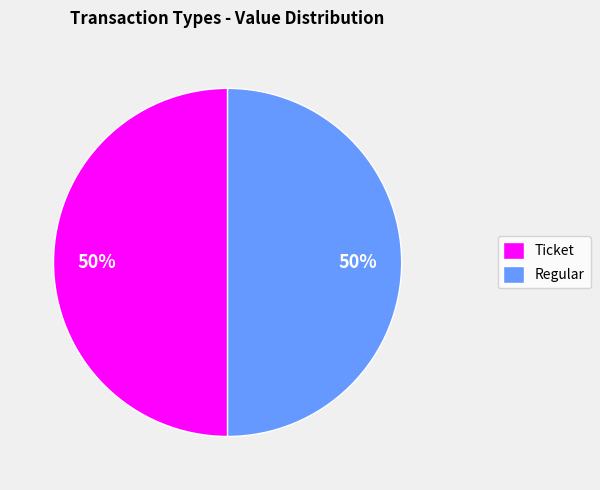

To the nearest percent, what portion does Regular represent?

50%